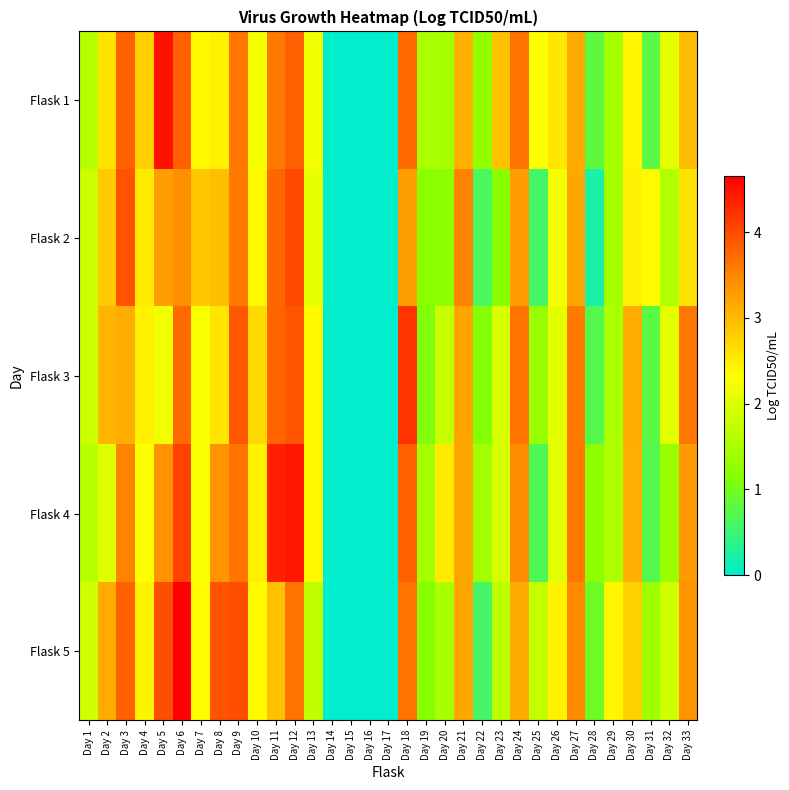

Reading left to right, list all the values displayed in this chart.

Flask 1: Day 1=1.6	Day 2=2.6	Day 3=3.8	Day 4=2.8	Day 5=4.5	Day 6=3.8	Day 7=2.4	Day 8=2.5	Day 9=3.6	Day 10=2.2	Day 11=3.6	Day 12=3.8	Day 13=2.2	Day 14=0.0	Day 15=0.0	Day 16=0.0	Day 17=0.0	Day 18=3.7	Day 19=1.5	Day 20=1.5	Day 21=3.1	Day 22=1.3	Day 23=2.9	Day 24=3.7	Day 25=2.3	Day 26=2.5	Day 27=3.2	Day 28=0.8	Day 29=1.4	Day 30=2.4	Day 31=0.8	Day 32=2.1	Day 33=3.0
Flask 2: Day 1=1.8	Day 2=2.8	Day 3=3.9	Day 4=2.5	Day 5=3.3	Day 6=3.4	Day 7=2.9	Day 8=3.0	Day 9=3.6	Day 10=2.4	Day 11=3.8	Day 12=4.0	Day 13=2.1	Day 14=0.0	Day 15=0.0	Day 16=0.0	Day 17=0.0	Day 18=3.3	Day 19=1.2	Day 20=1.2	Day 21=3.5	Day 22=0.6	Day 23=1.2	Day 24=3.3	Day 25=0.6	Day 26=2.2	Day 27=3.2	Day 28=0.2	Day 29=1.5	Day 30=2.5	Day 31=2.4	Day 32=1.6	Day 33=2.6
Flask 3: Day 1=1.8	Day 2=3.0	Day 3=3.1	Day 4=2.5	Day 5=2.2	Day 6=3.7	Day 7=2.3	Day 8=2.6	Day 9=3.9	Day 10=2.7	Day 11=3.8	Day 12=3.9	Day 13=2.4	Day 14=0.0	Day 15=0.0	Day 16=0.0	Day 17=0.0	Day 18=4.2	Day 19=1.1	Day 20=1.8	Day 21=3.2	Day 22=1.1	Day 23=2.0	Day 24=3.7	Day 25=1.3	Day 26=2.1	Day 27=3.6	Day 28=0.7	Day 29=1.5	Day 30=3.1	Day 31=0.8	Day 32=2.0	Day 33=3.6
Flask 4: Day 1=1.7	Day 2=2.0	Day 3=3.5	Day 4=2.3	Day 5=3.4	Day 6=4.1	Day 7=2.3	Day 8=3.4	Day 9=3.6	Day 10=2.5	Day 11=4.4	Day 12=4.5	Day 13=2.4	Day 14=0.0	Day 15=0.0	Day 16=0.0	Day 17=0.0	Day 18=3.8	Day 19=1.5	Day 20=2.5	Day 21=3.2	Day 22=1.4	Day 23=1.9	Day 24=3.4	Day 25=0.7	Day 26=2.0	Day 27=3.6	Day 28=1.2	Day 29=1.5	Day 30=3.1	Day 31=0.7	Day 32=1.3	Day 33=3.3
Flask 5: Day 1=1.9	Day 2=3.1	Day 3=3.8	Day 4=2.4	Day 5=4.0	Day 6=4.7	Day 7=2.4	Day 8=3.9	Day 9=4.0	Day 10=2.4	Day 11=2.9	Day 12=3.7	Day 13=1.7	Day 14=0.0	Day 15=0.0	Day 16=0.0	Day 17=0.0	Day 18=3.7	Day 19=1.2	Day 20=1.5	Day 21=3.2	Day 22=0.6	Day 23=1.7	Day 24=3.2	Day 25=1.7	Day 26=2.5	Day 27=3.5	Day 28=1.0	Day 29=2.4	Day 30=2.8	Day 31=1.4	Day 32=1.9	Day 33=3.4